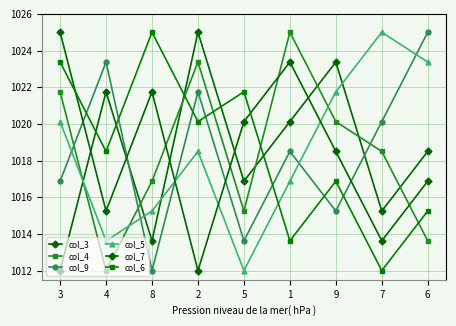

How many lines are shown in the chart?

6